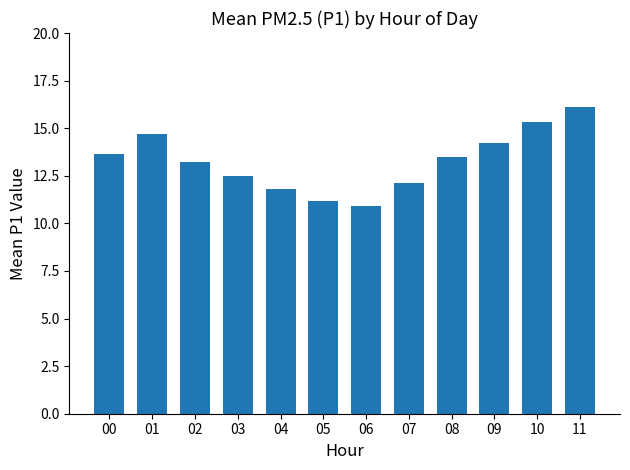

What is the sum of all values?

159.1